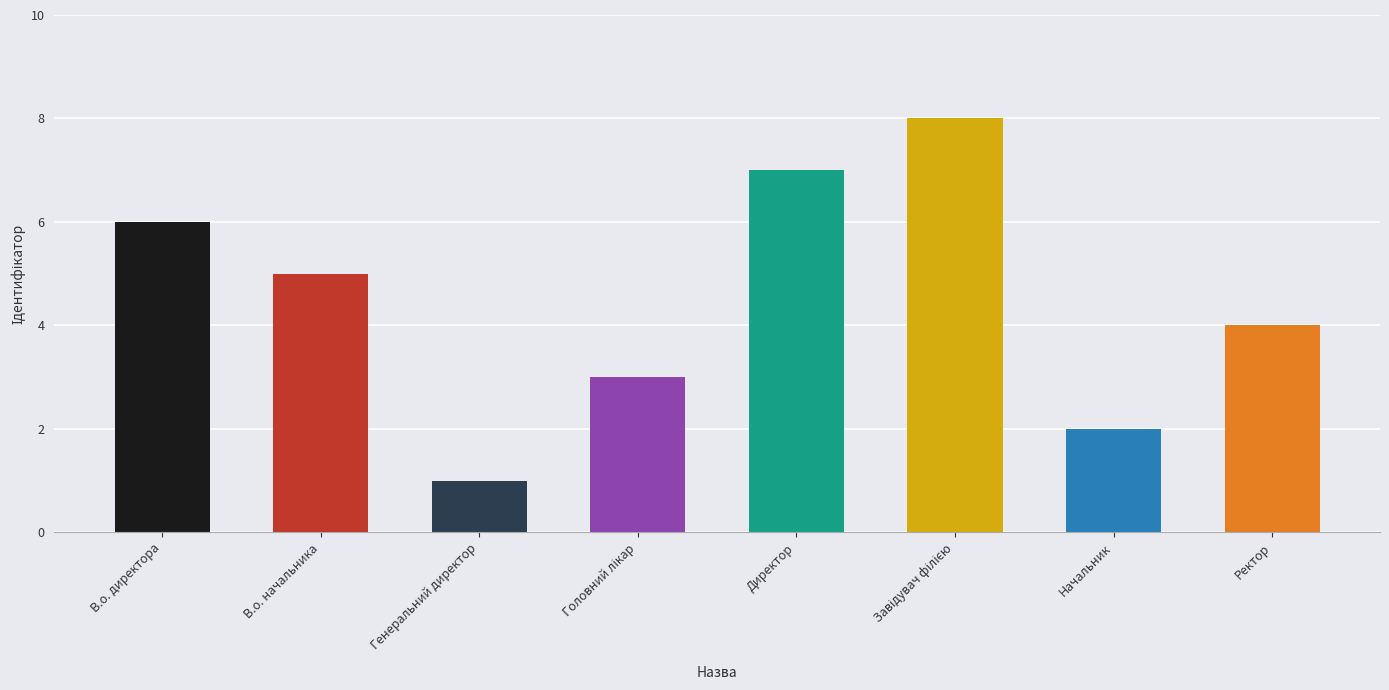

At which label is the value closest to 4?

Ректор